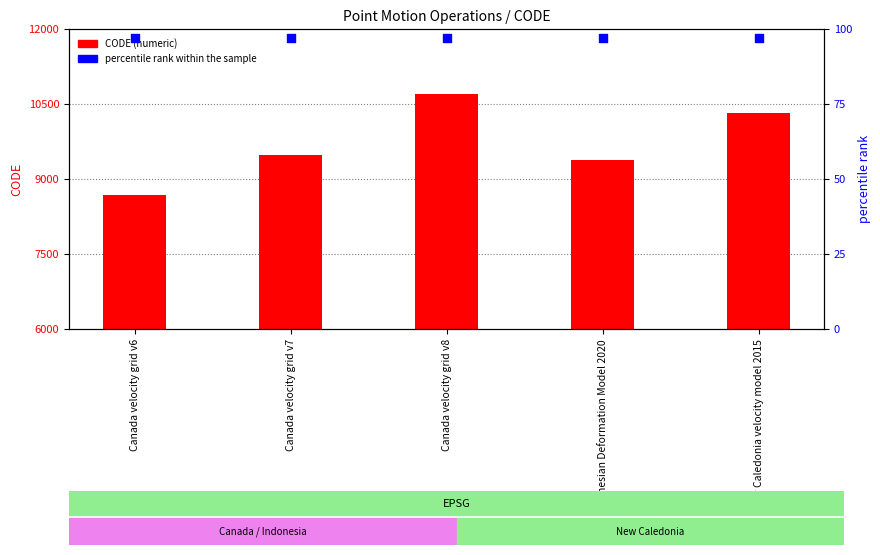

What are all the series names shown in the legend?

CODE, percentile rank within the sample